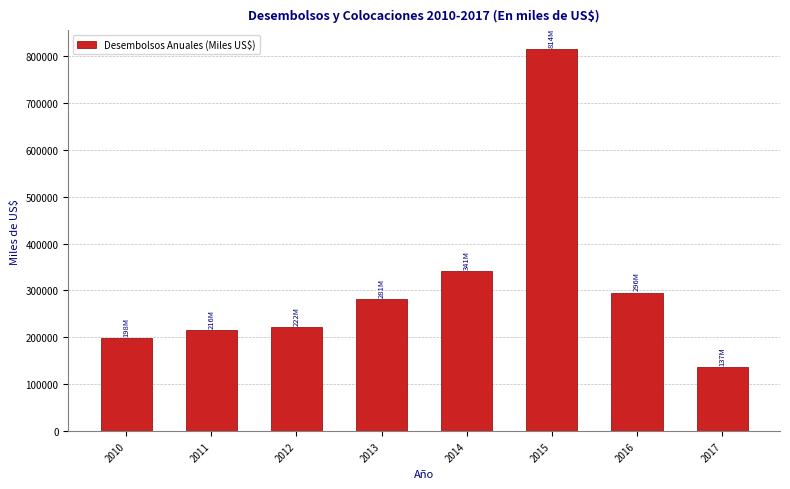

Reading left to right, transcribe all the data shown in this chart.

2010=197597.7	2011=215719.9	2012=222187.7	2013=281049.2	2014=340615.4	2015=813967.3	2016=295598.2	2017=136650.7